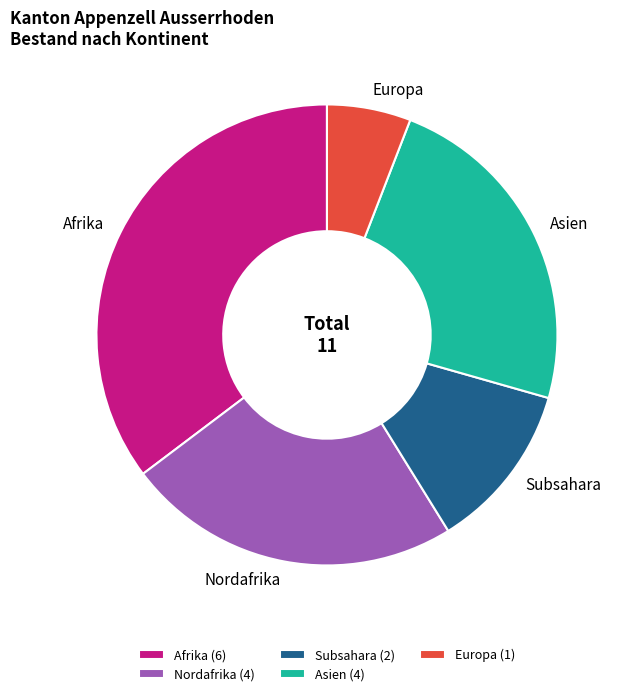

Count the number of slices in the pie.

5